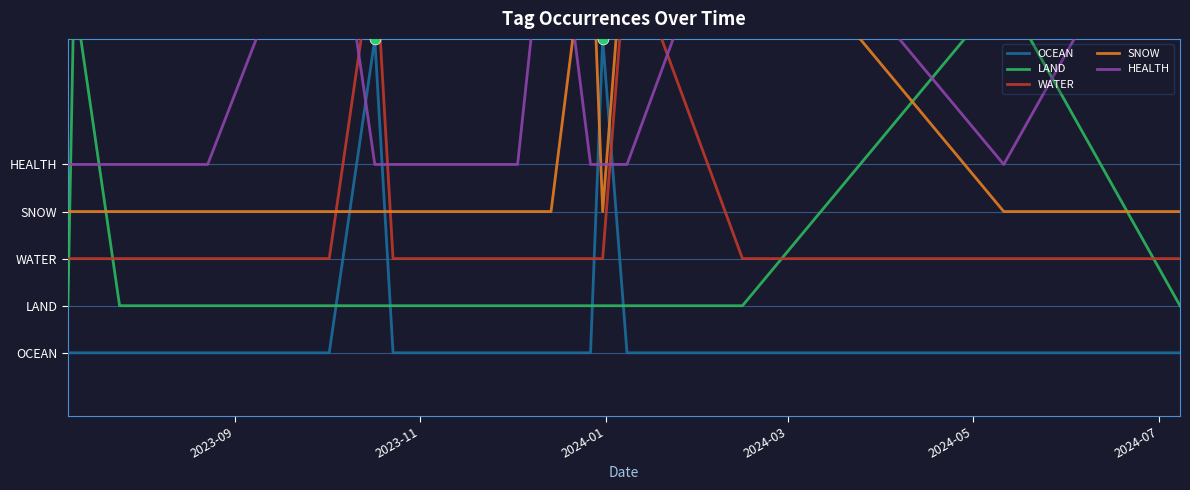

Which series has the largest Y range (max minus min)?

OCEAN